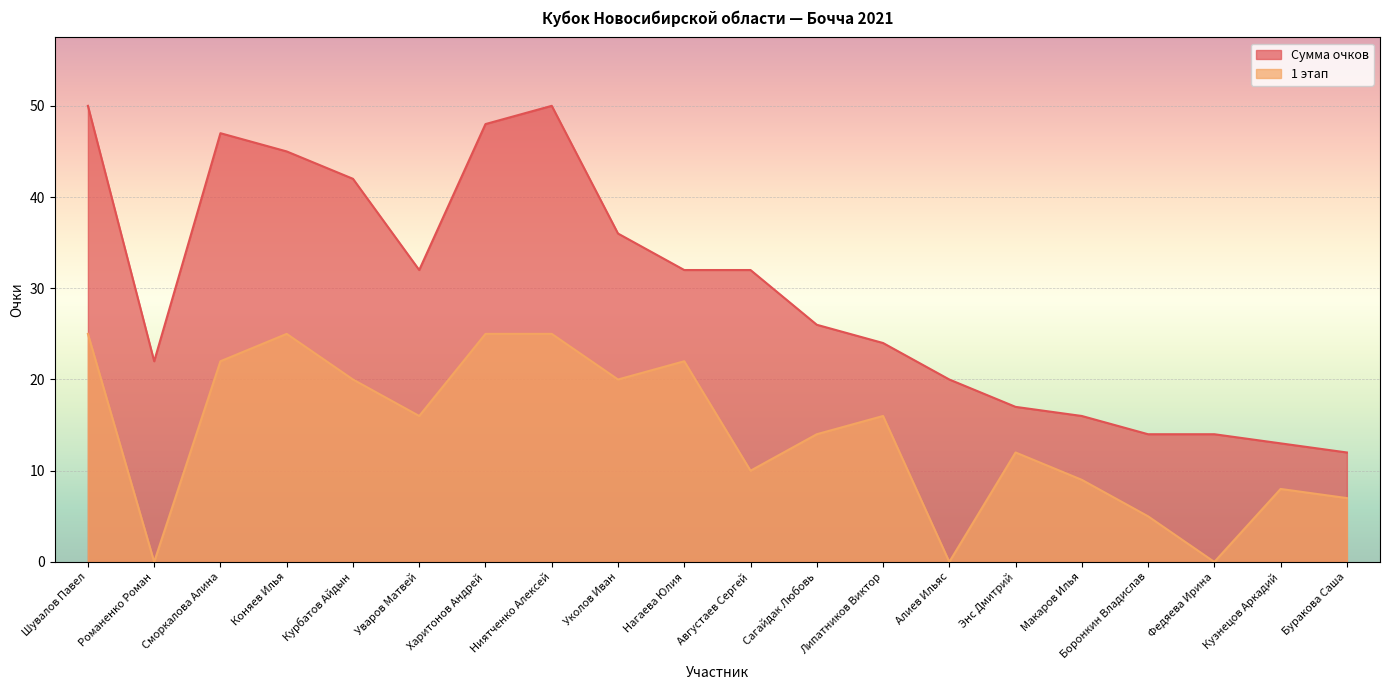

What is the difference between the maximum and minimum values in the Сумма очков series?

38